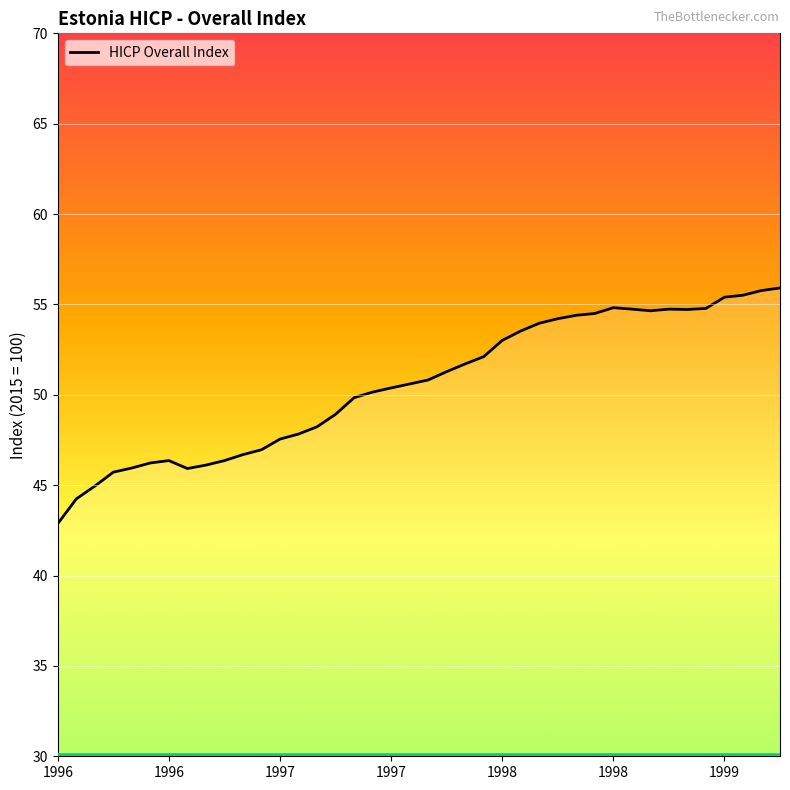

What is the difference between the maximum and minimum values?

13.0